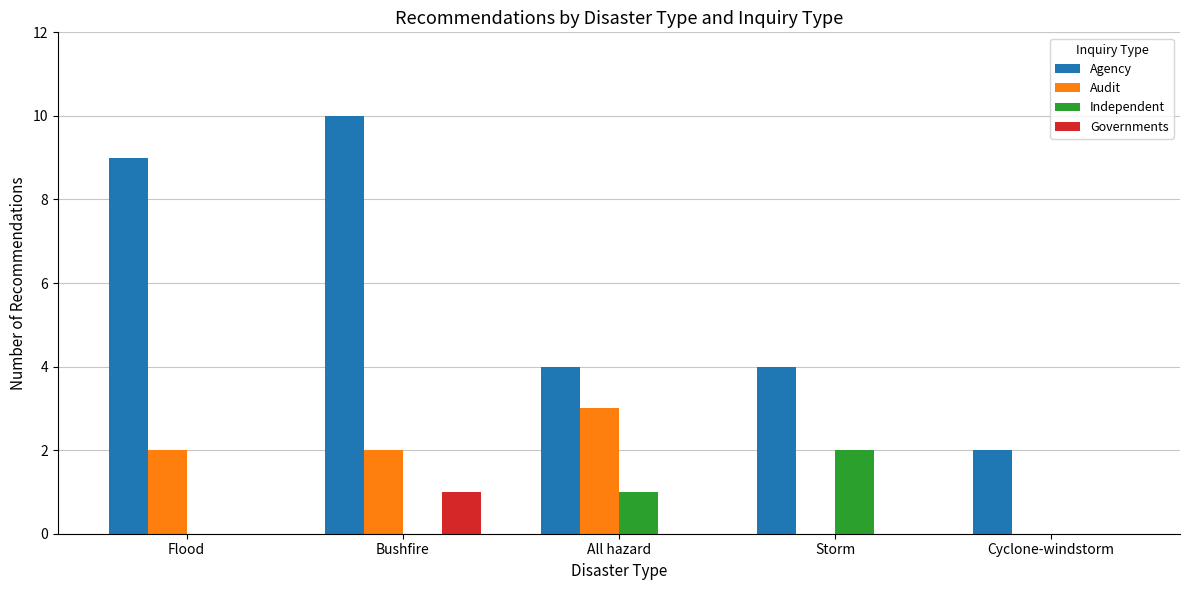

Reading right to left, what are all the values shown in this chart?

Agency: 2	4	4	10	9
Audit: 0	0	3	2	2
Independent: 0	2	1	0	0
Governments: 0	0	0	1	0